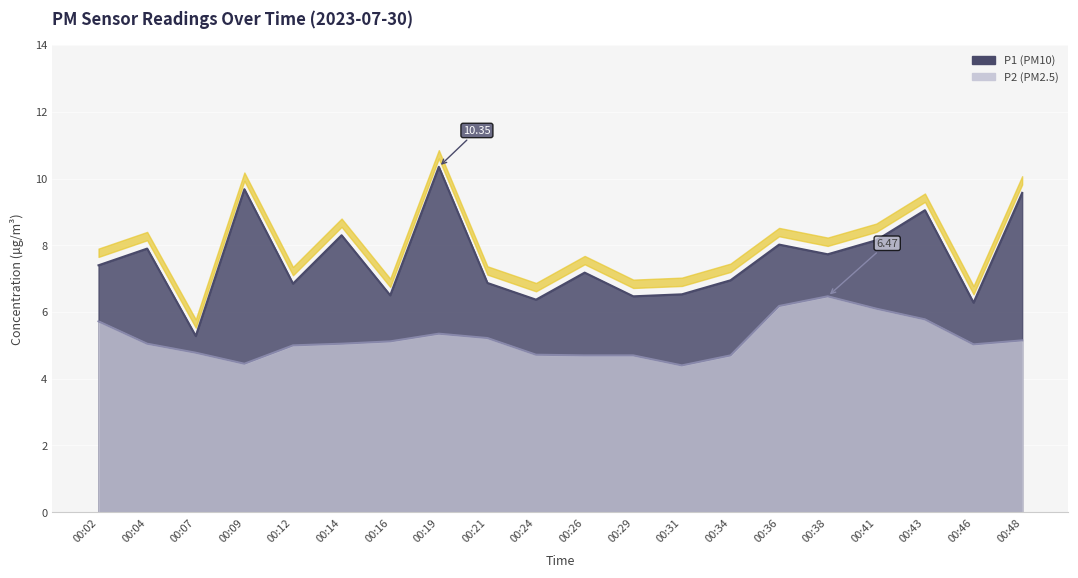

What is the average value of the P1 series?

7.6